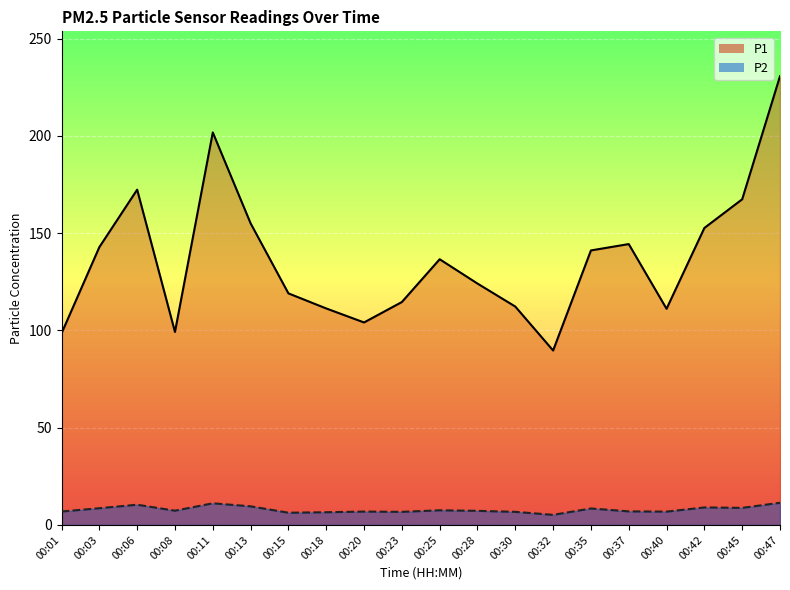

What is the difference between the P1 values at 00:08 and 00:11?

102.6